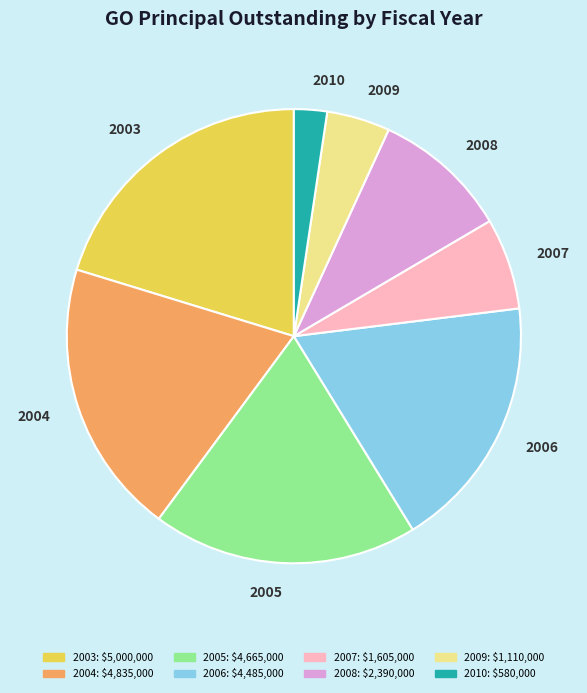

Do 2005 and 2009 together represent more than half of the pie?

No